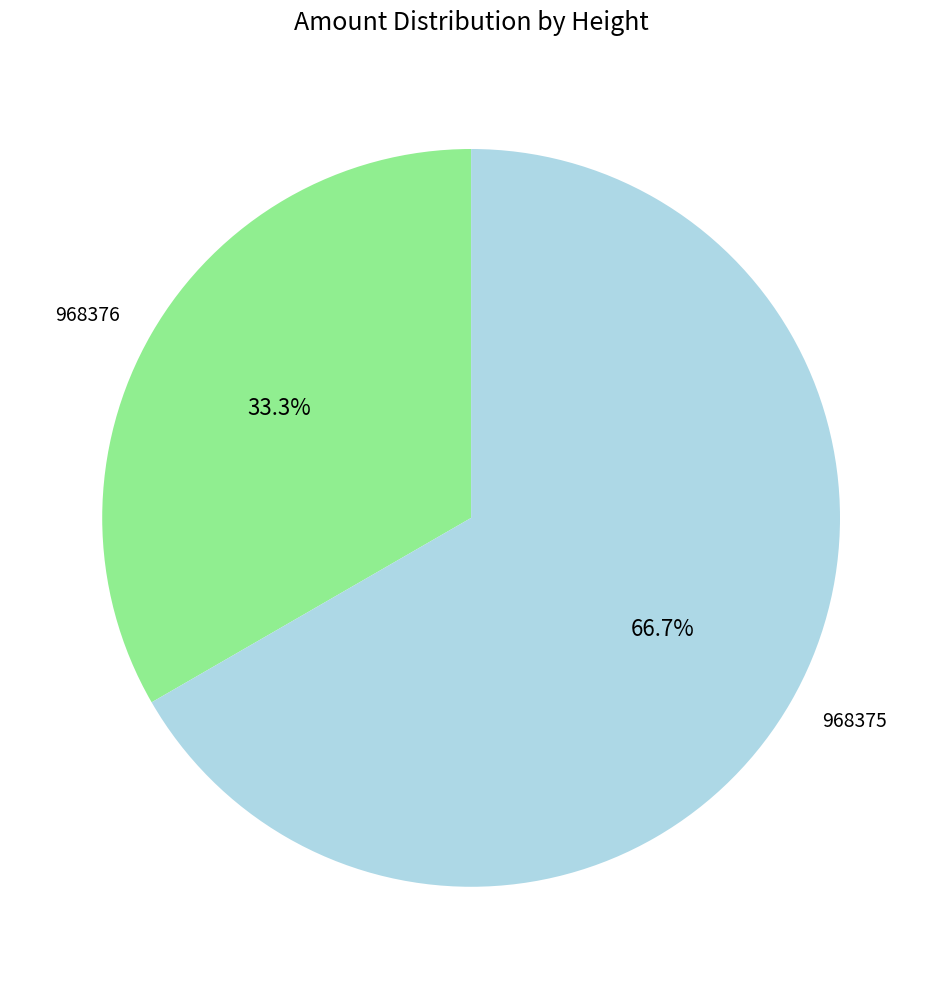

Which slice is the smallest?

968376